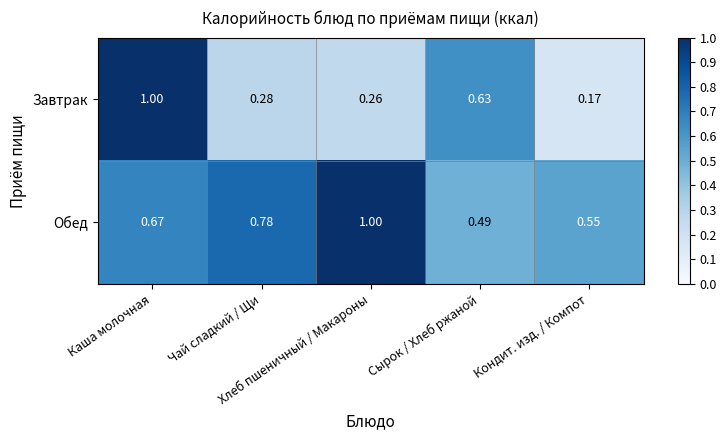

Which series has the largest total across all categories?

Обед